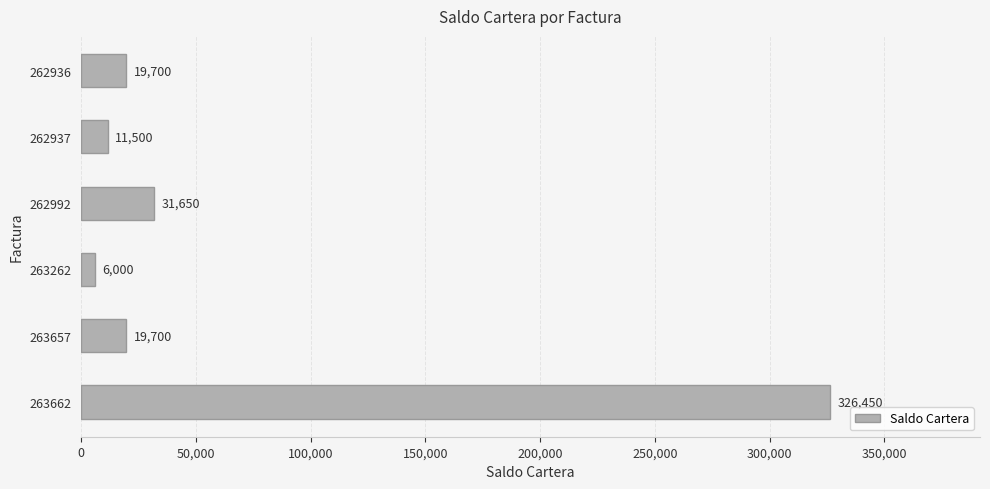

The value at 263262 is 6000. True or false?

True